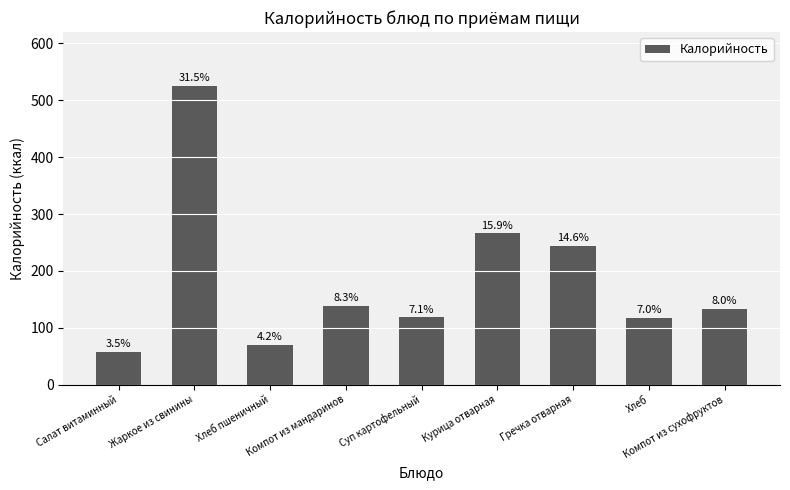

How many bars are there in total?

9